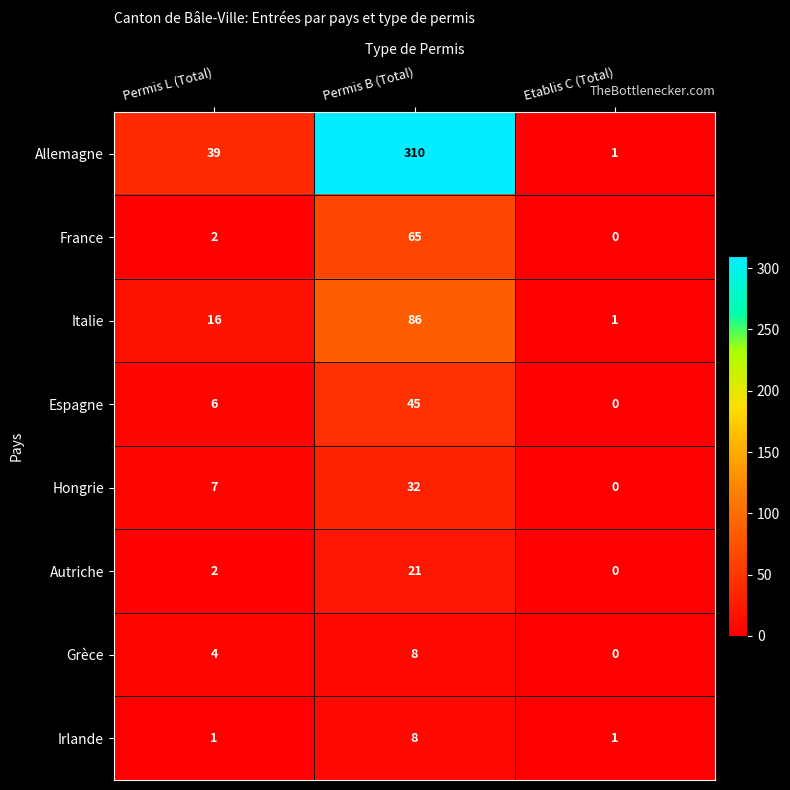

How many categories are shown in the chart?

3